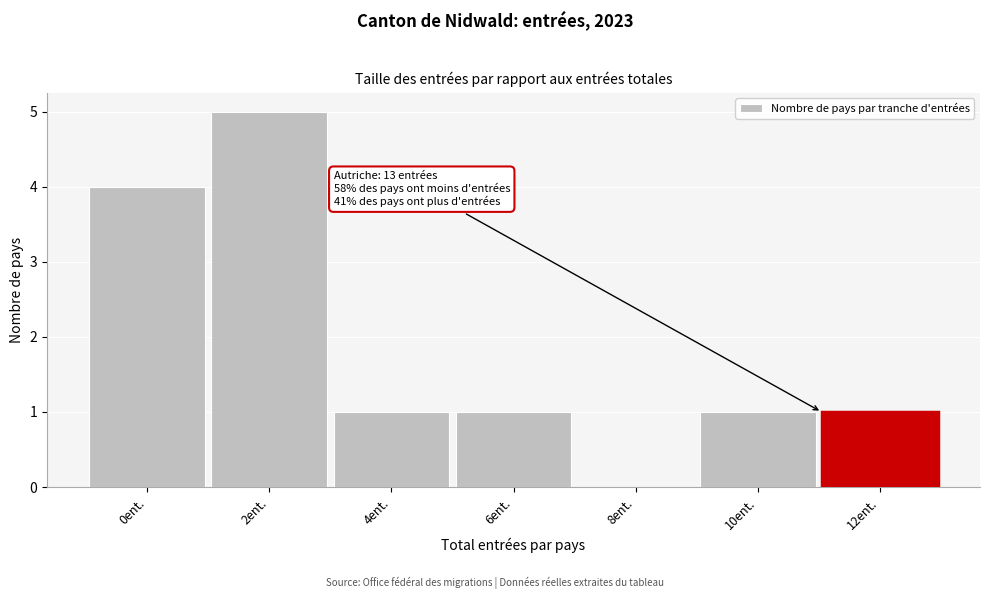

Reading left to right, transcribe all the data shown in this chart.

0ent.=4	2ent.=5	4ent.=1	6ent.=1	8ent.=0	10ent.=1	12ent.=1